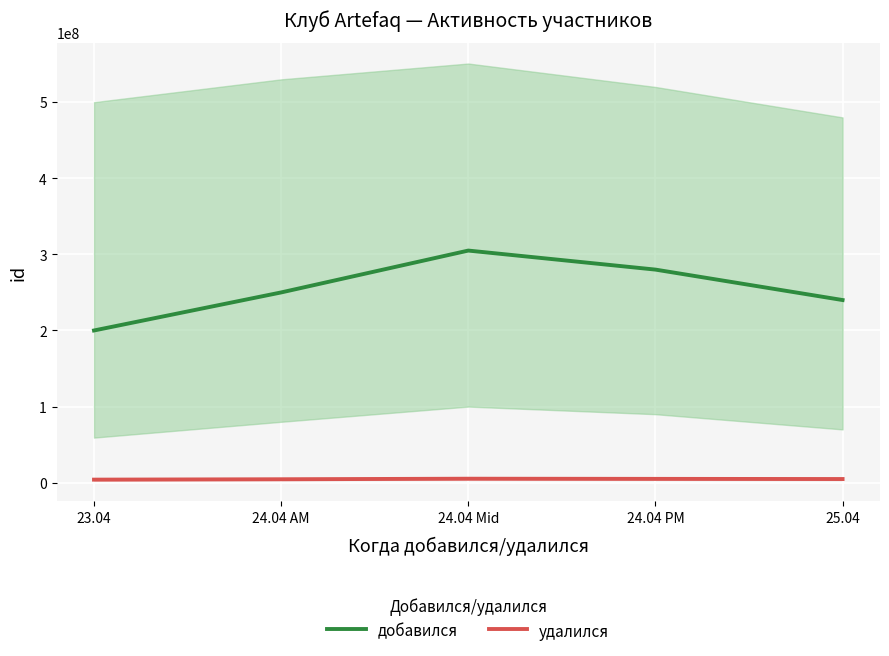

The value of удалился at 24.04 Mid is 5214767.0. True or false?

True